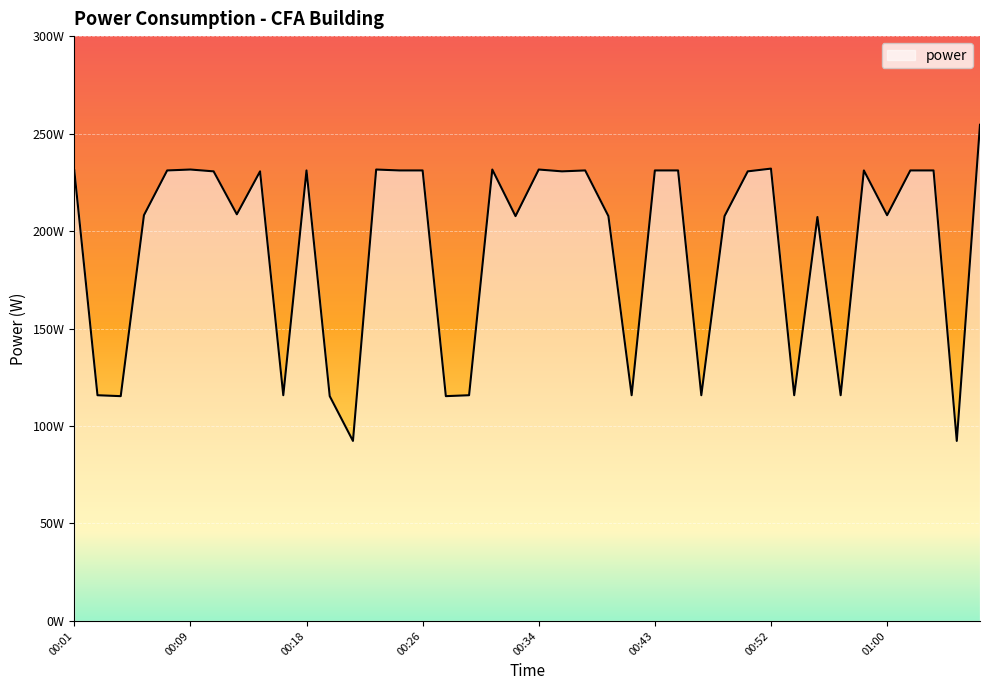

Reading left to right, extract all data points from this chart.

00:01=231.1	00:02=115.8	00:03=115.3	00:05=208.1	00:07=231.1	00:09=231.6	00:11=230.6	00:13=208.6	00:15=230.6	00:16=115.8	00:18=231.1	00:19=115.3	00:20=92.3	00:22=231.6	00:24=231.1	00:26=231.1	00:27=115.3	00:28=115.8	00:30=231.6	00:32=207.7	00:34=231.6	00:36=230.6	00:38=231.1	00:40=207.7	00:41=115.8	00:43=231.1	00:45=231.1	00:46=115.8	00:48=207.7	00:50=230.6	00:52=232.0	00:53=115.8	00:55=207.2	00:56=115.8	00:58=231.1	01:00=208.1	01:02=231.1	01:04=231.1	01:05=92.3	01:07=254.5